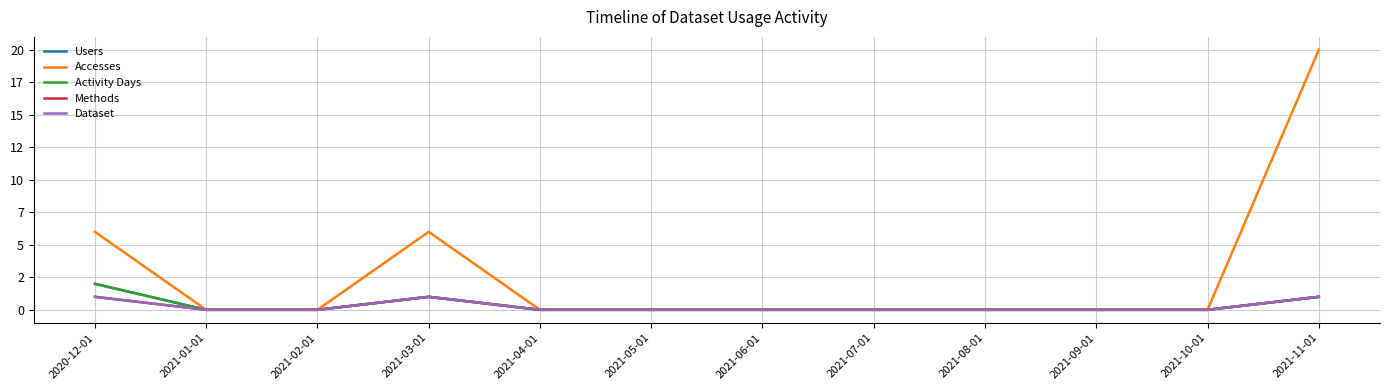

In Dataset, how many points are higher than both neighbors (excluding endpoints)?

1